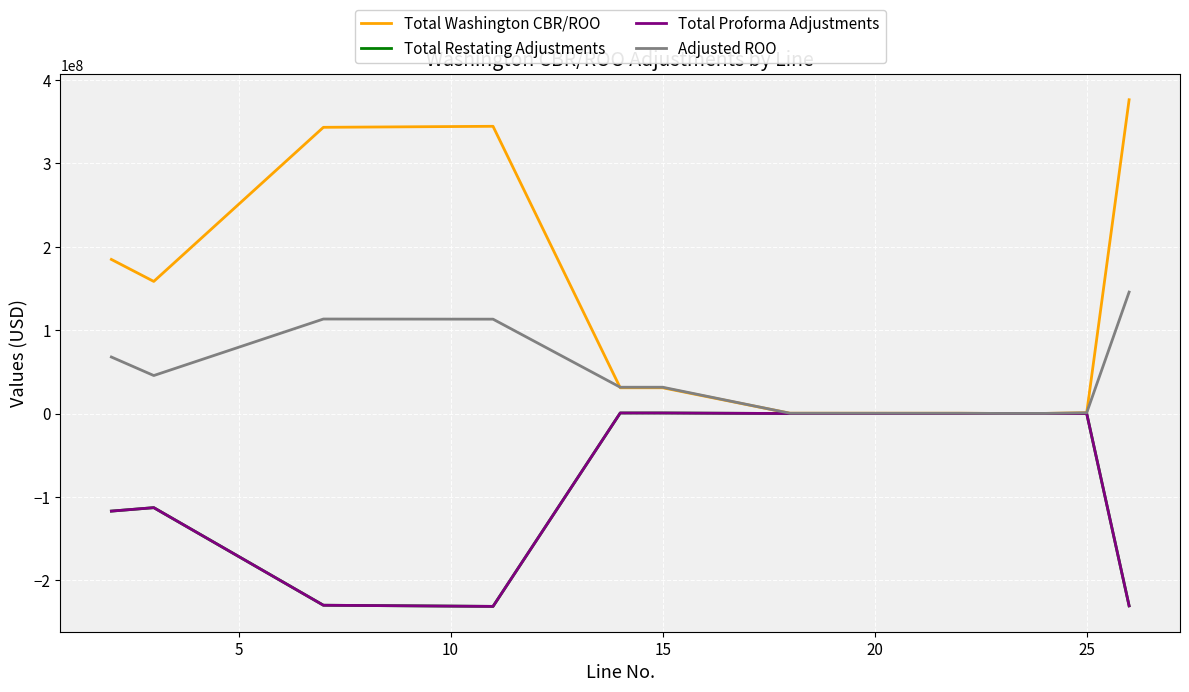

Is this an area chart (filled region under the line)?

No